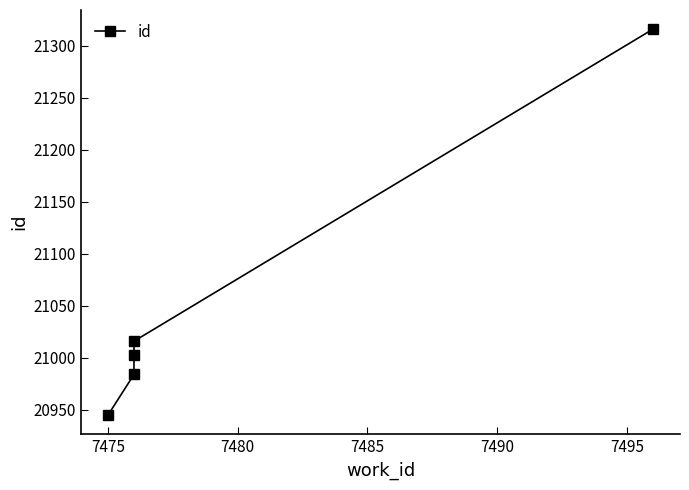

Between 7490 and 7485, which is larger?

7490